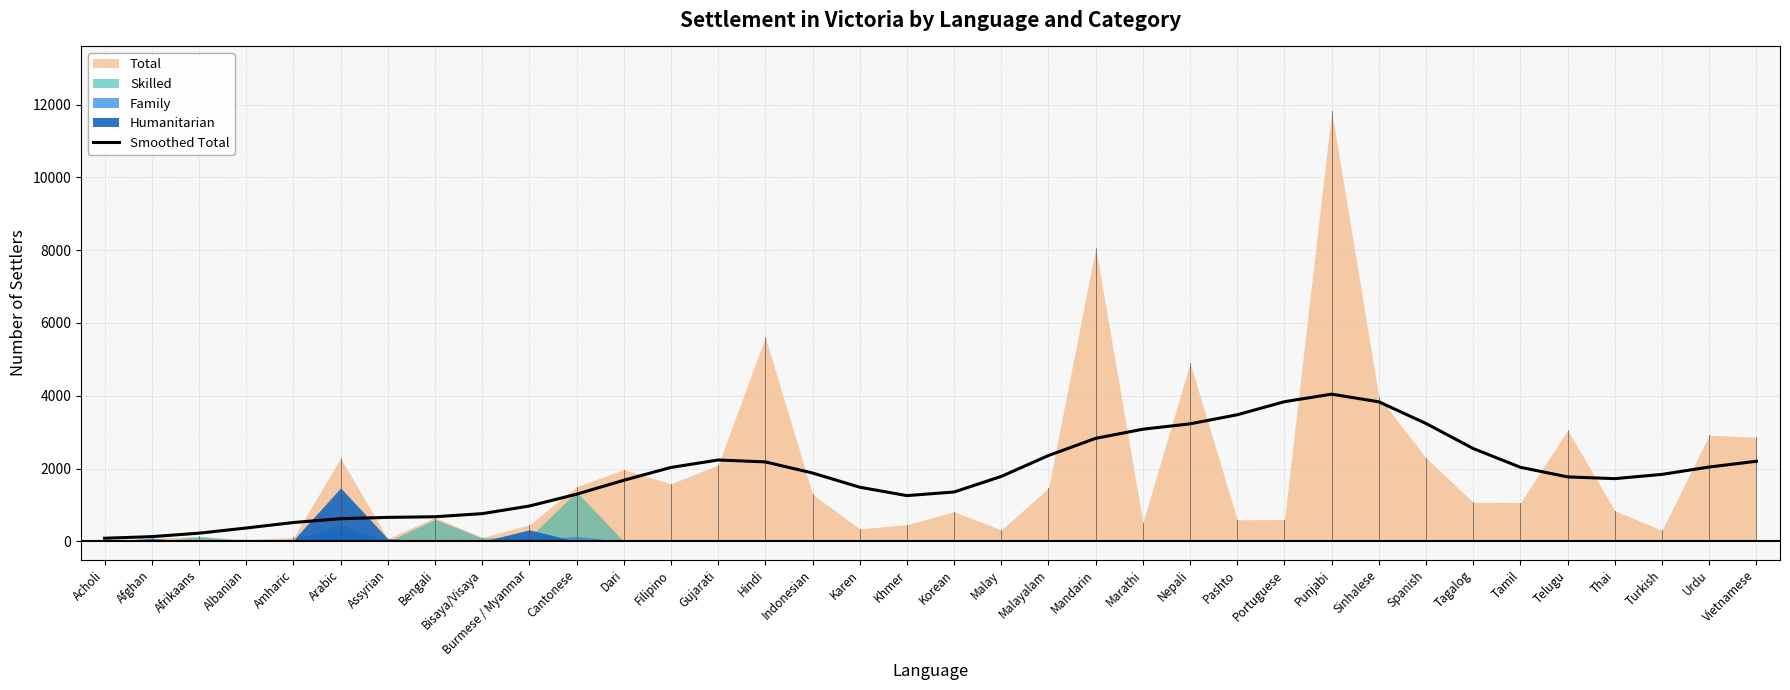

True or false: the data shows 3229.7 at Nepali.

True